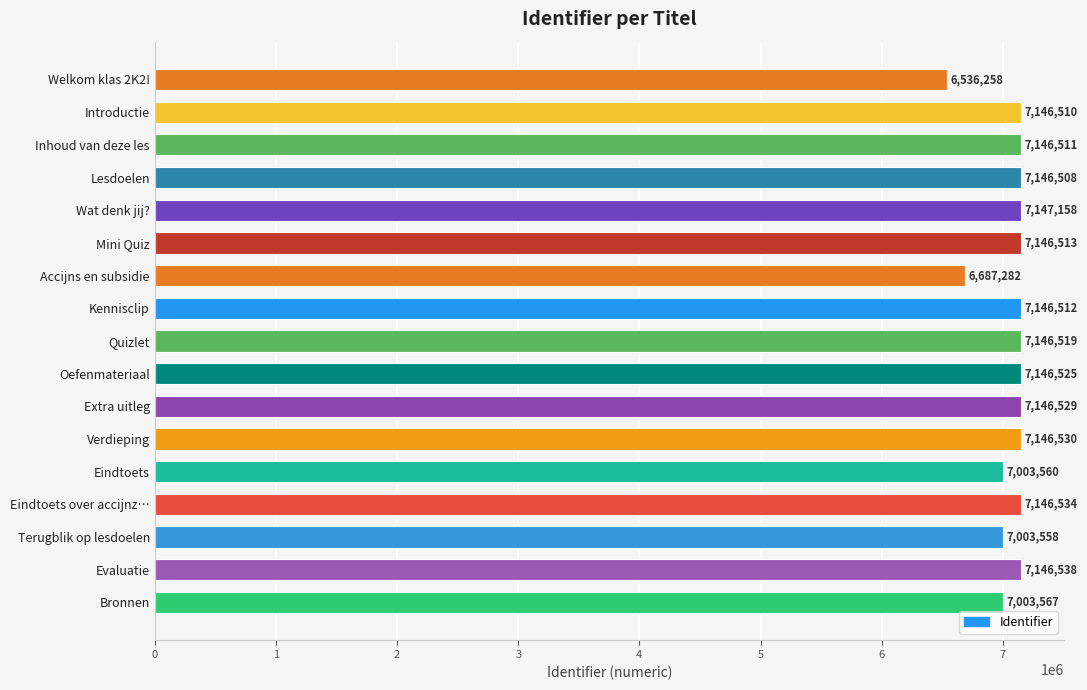

What is the sum of all values?

119993112